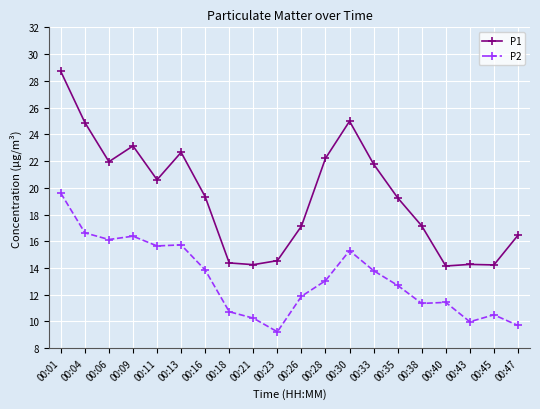

At 00:16, list the series in order from largest to smallest.

P1, P2